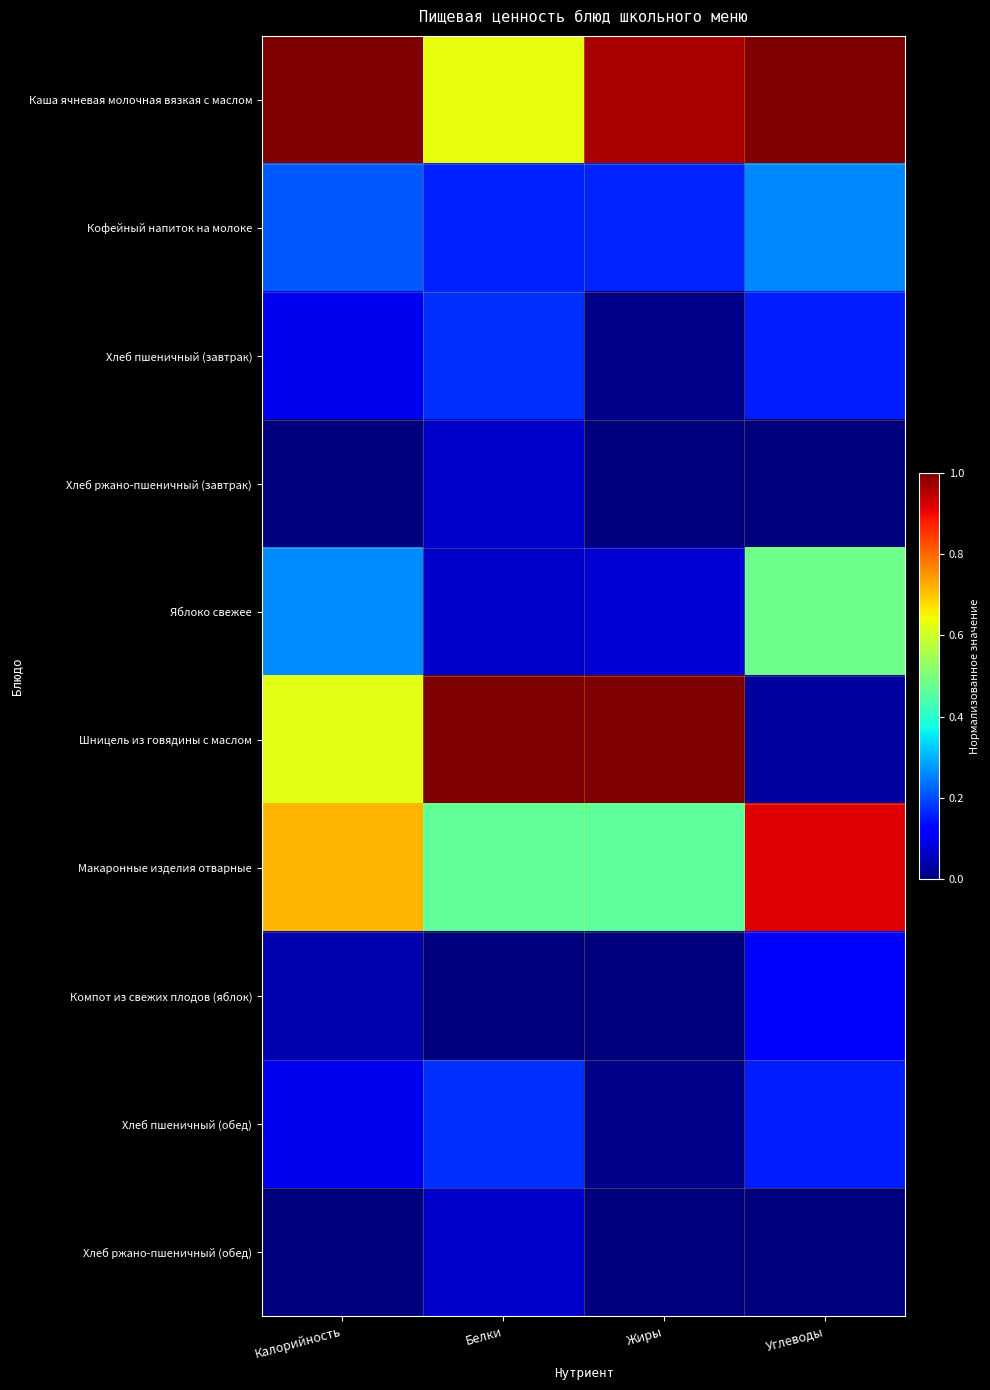

Count the number of categories in the chart.

4